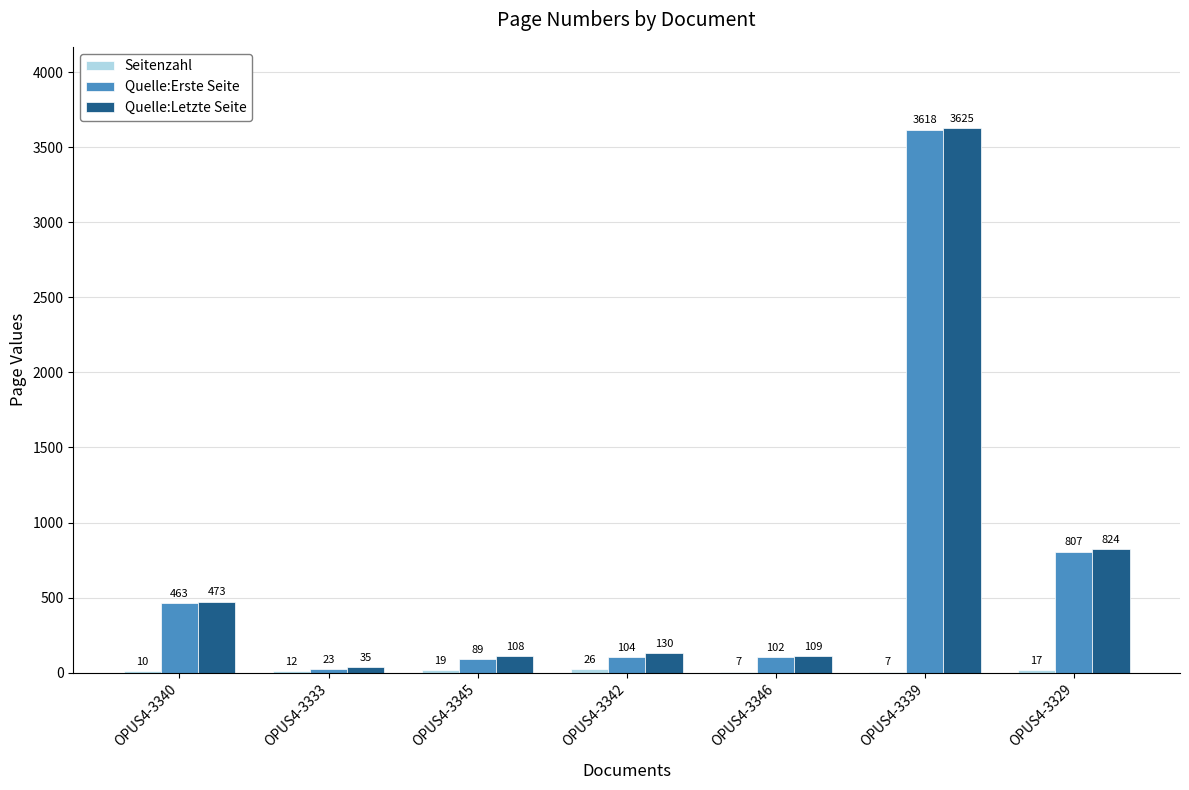

Between OPUS4-3342 and OPUS4-3339, which series saw the biggest shift?

Quelle:Erste Seite